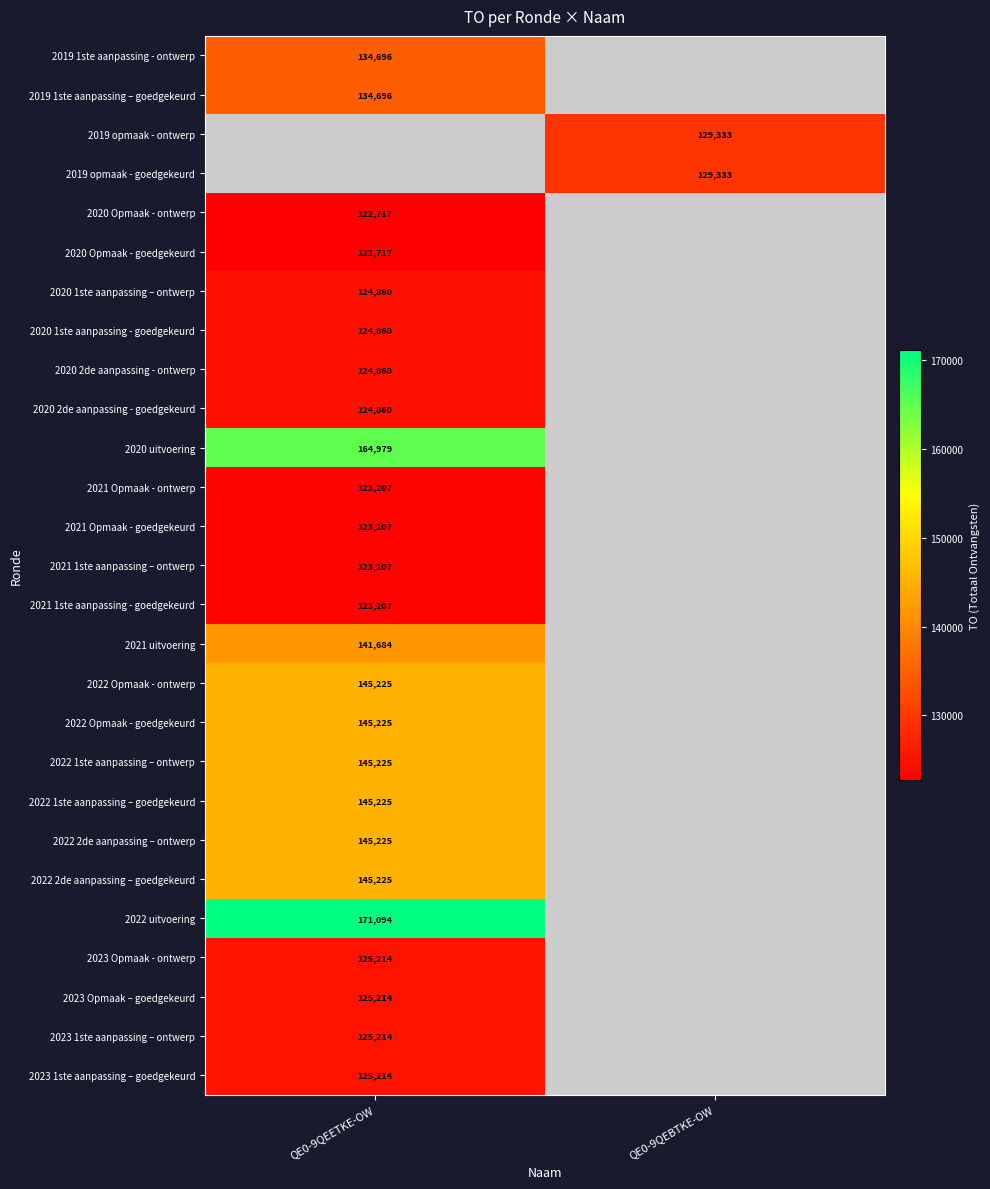

True or false: 2019 opmaak - goedgekeurd has a value of 129333 at QE0-9QEBTKE-OW.

True